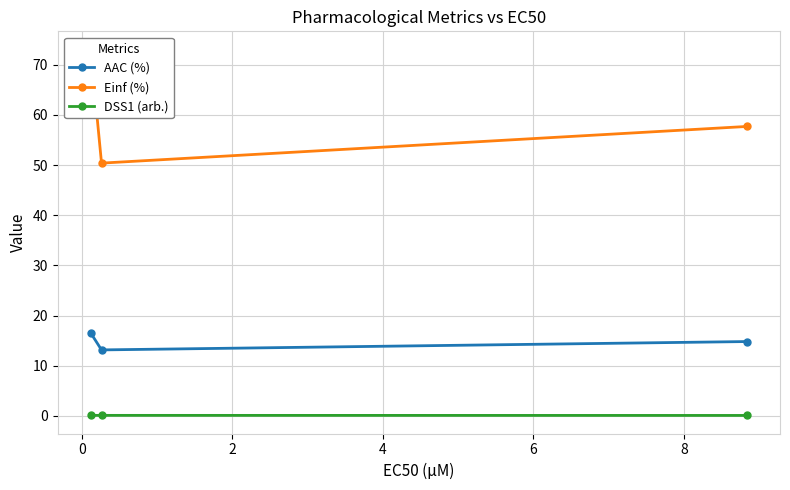

Rank the series by their maximum value, from lowest to highest.

DSS1 (arb.), AAC (%), Einf (%)